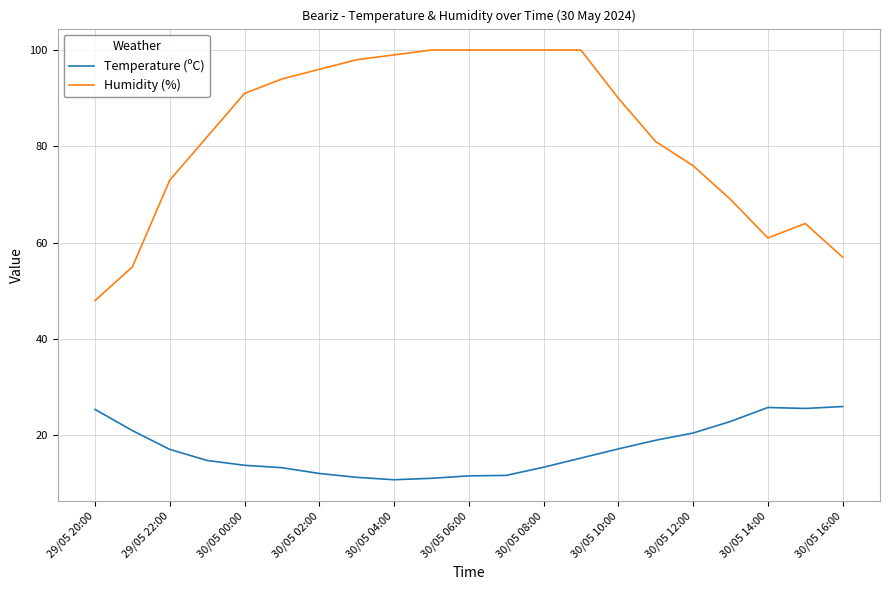

Rank the series by their average value, from highest to lowest.

Humidity (%), Temperature (ºC)